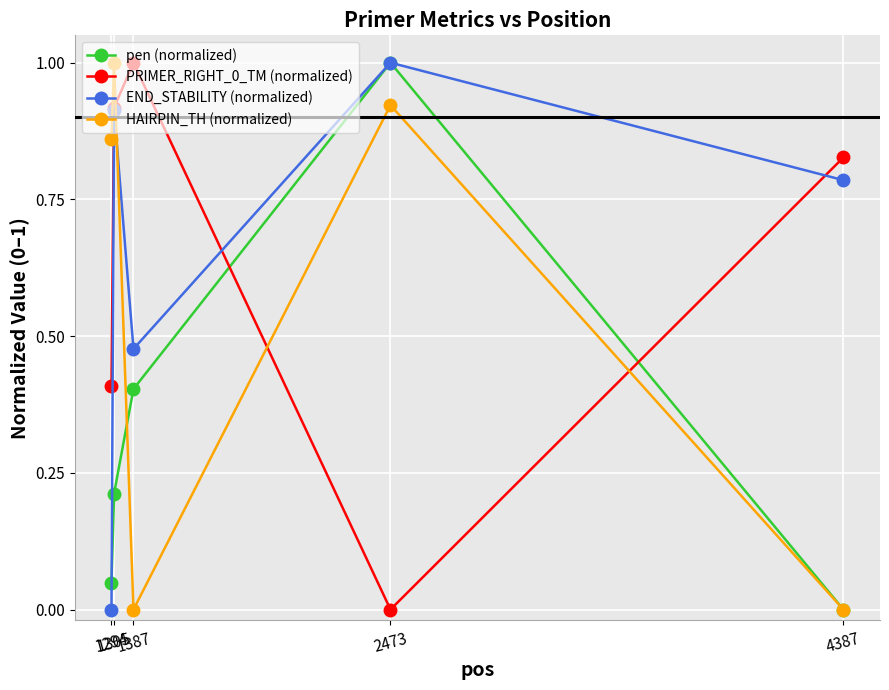

What is the difference between the maximum and minimum values in the PRIMER_RIGHT_0_TM (normalized) series?

1.0